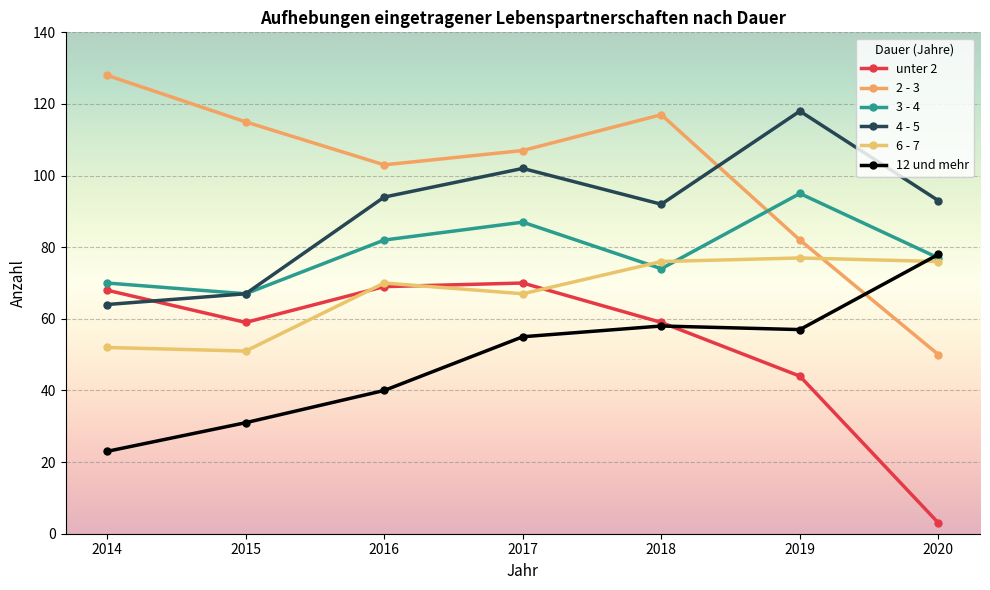

Which series has the largest total across all categories?

2 - 3